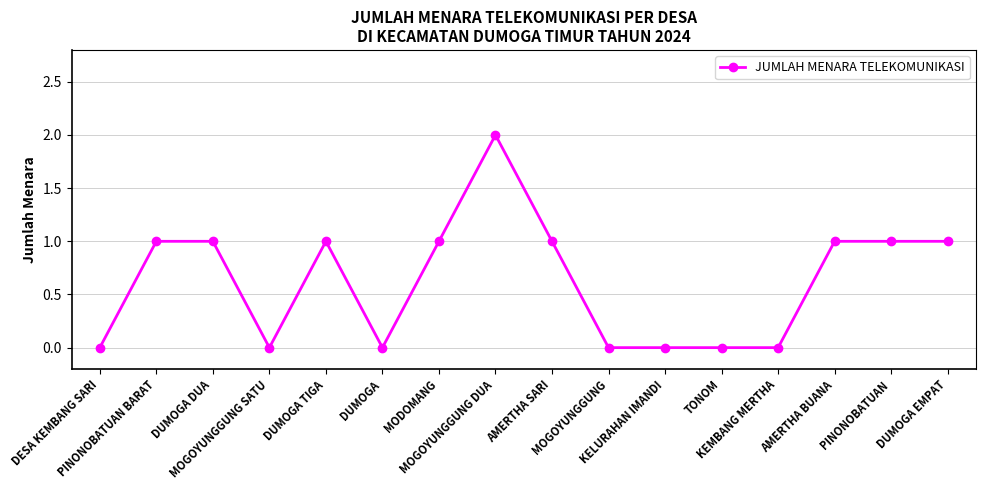

Which category has the highest value across all series?

MOGOYUNGGUNG DUA